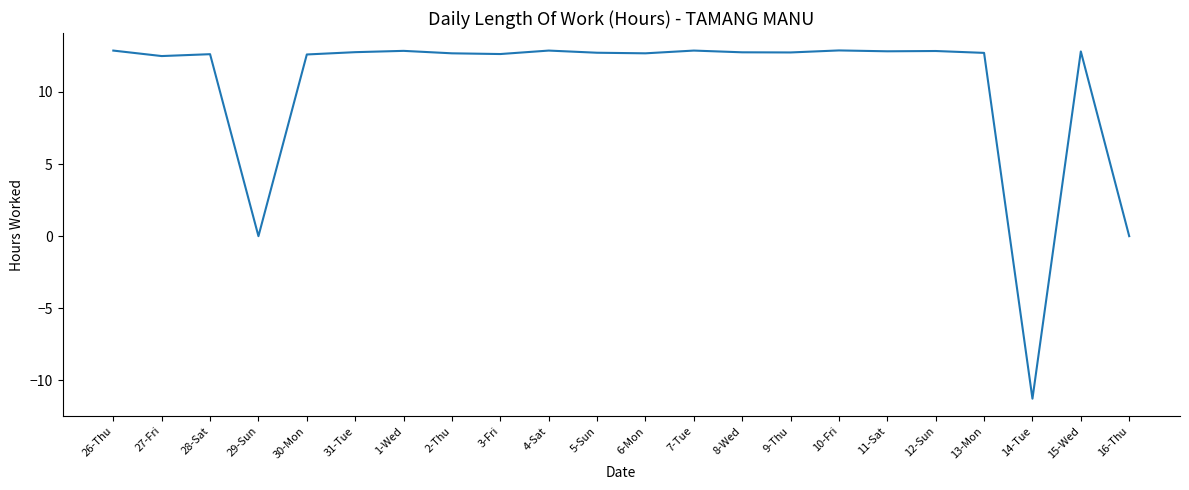

What is the change in value from 1-Wed to 14-Tue?

-24.1